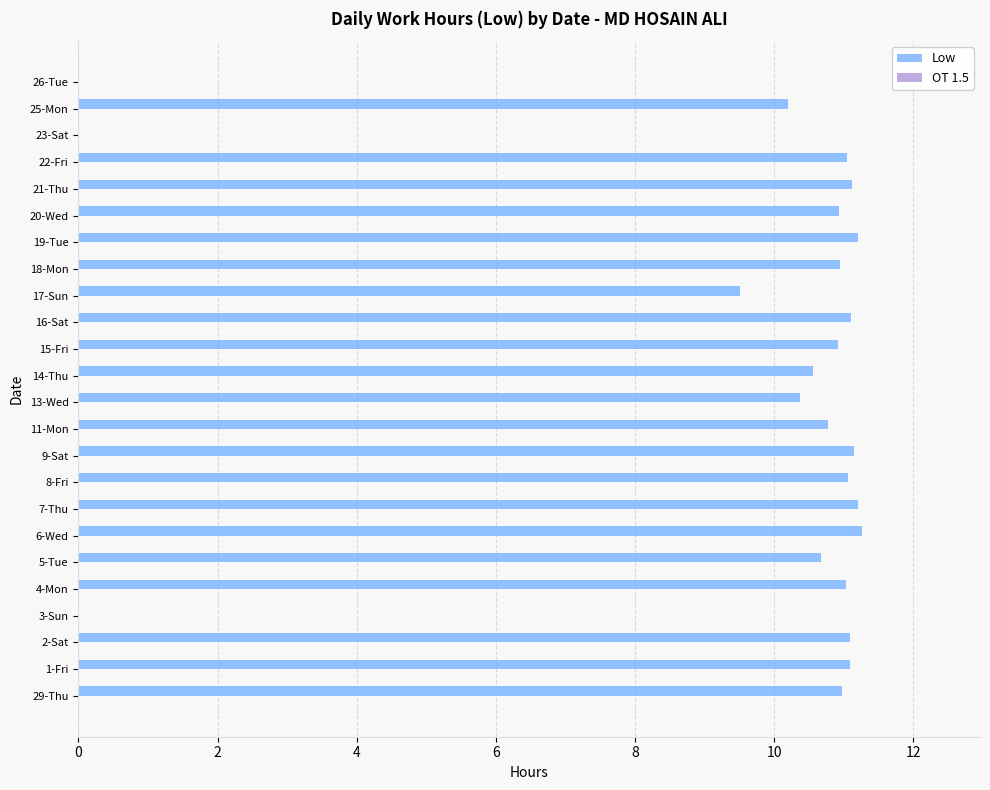

Between 17-Sun and 21-Thu, which is larger?

21-Thu